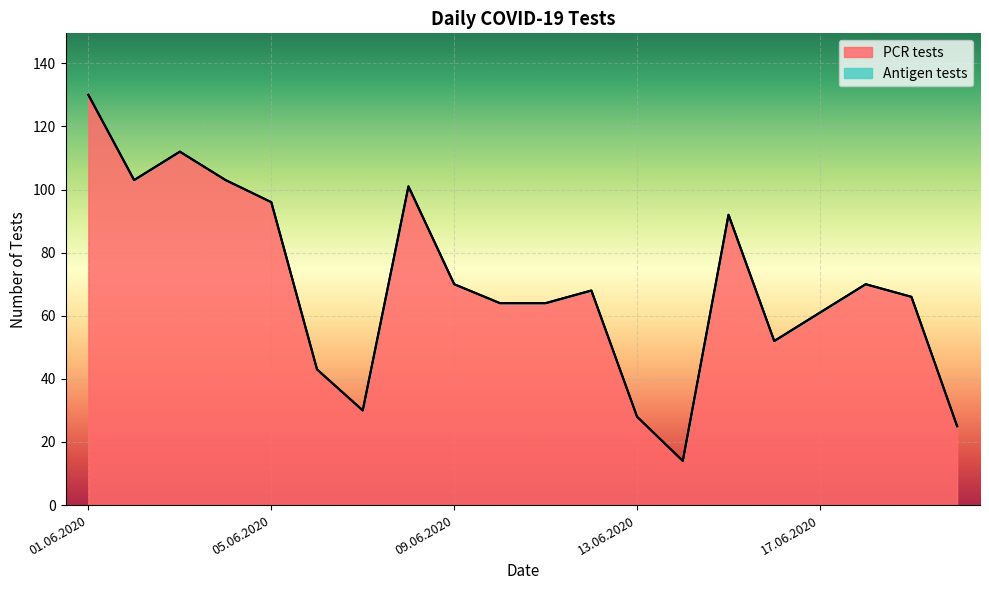

Reading left to right, what are all the values shown in this chart?

130	103	112	103	96	43	30	101	70	64	64	68	28	14	92	52	61	70	66	25